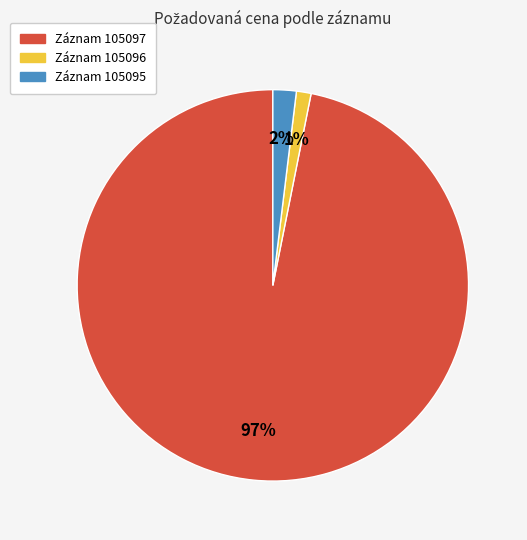

To the nearest percent, what is the difference between the largest and smallest slice percentages?

96%